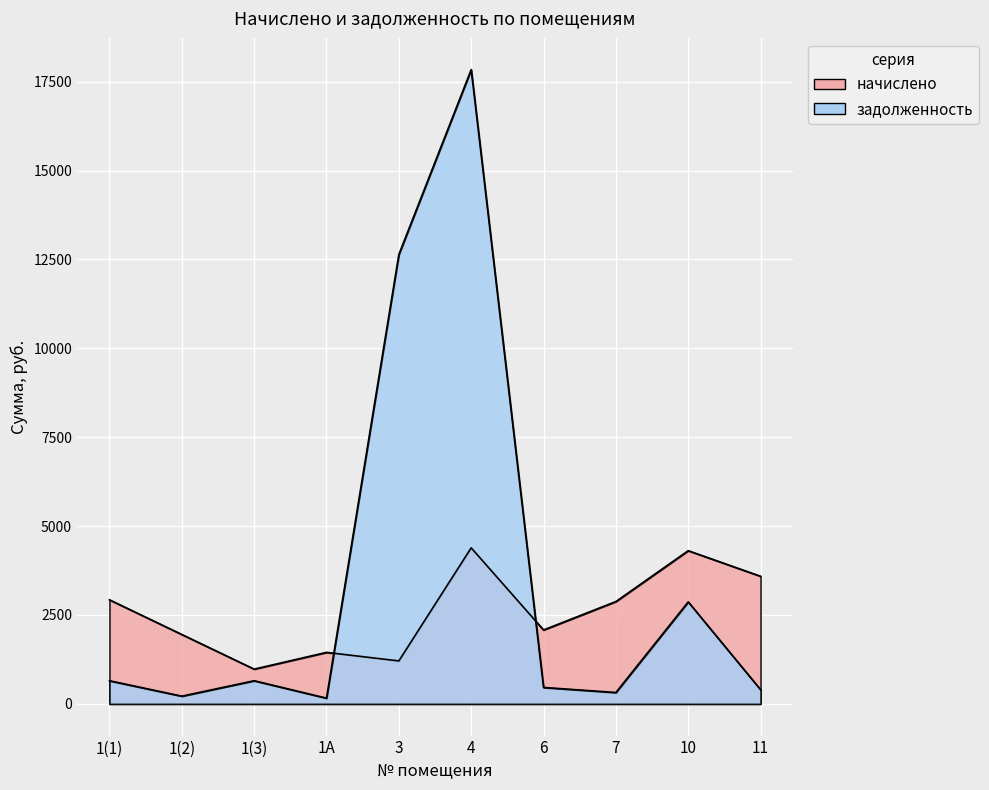

After their last crossing, which series has the higher values: задолженность or начислено?

начислено